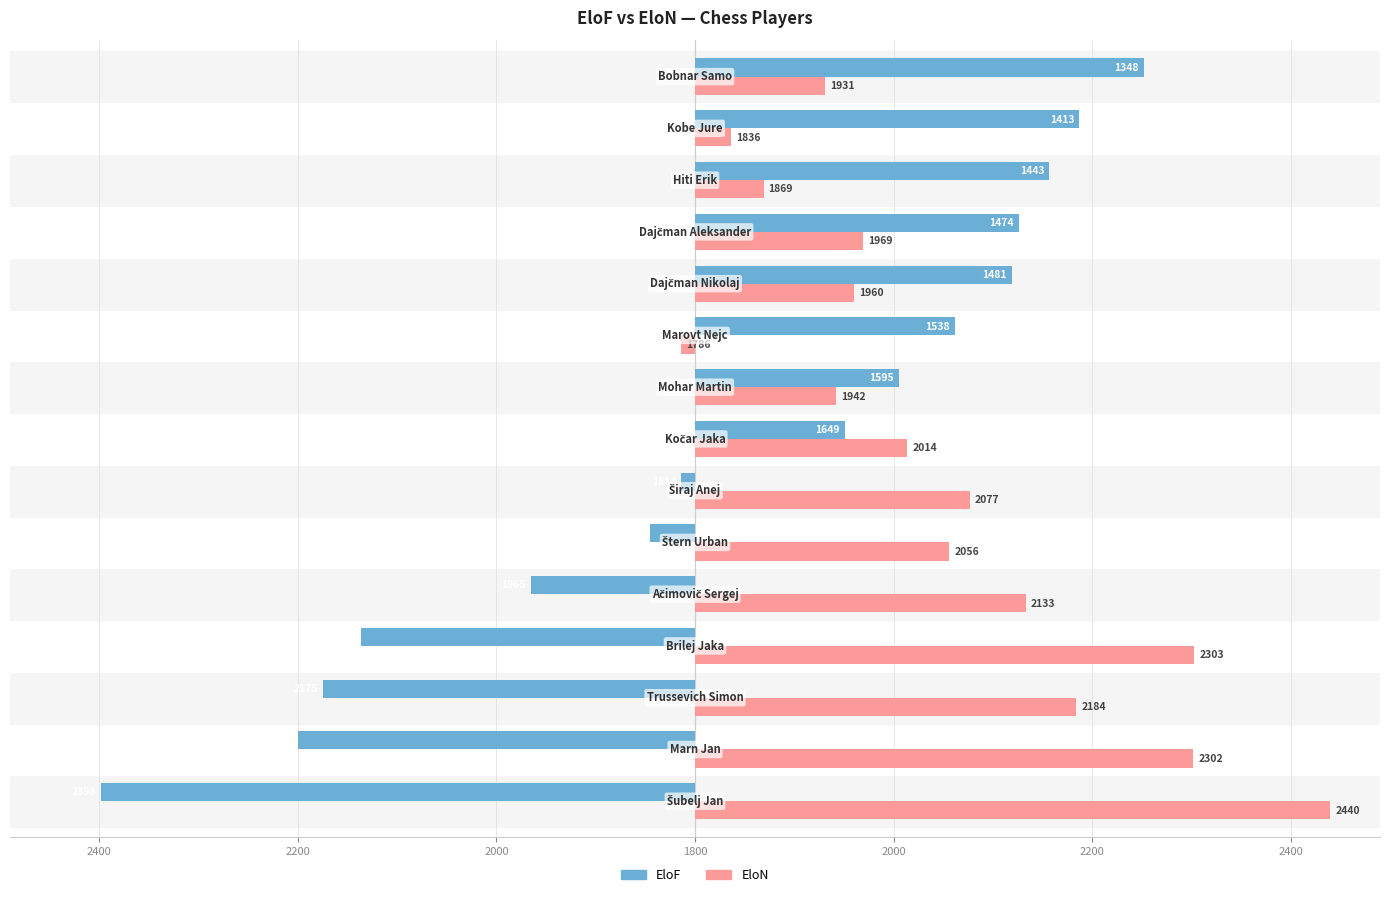

What are all the series names shown in the legend?

EloF, EloN